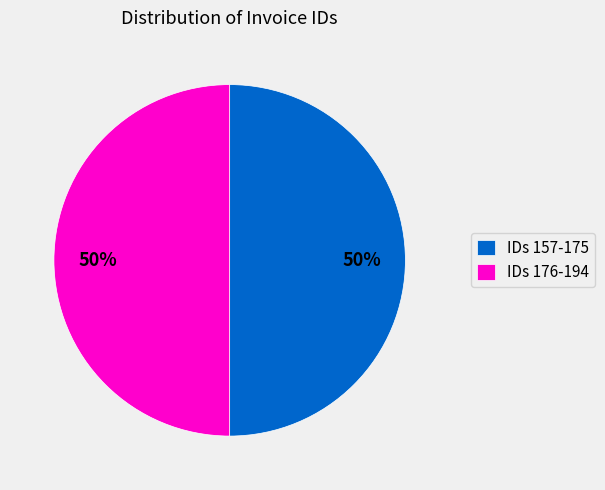

Do IDs 157-175 and IDs 176-194 together represent more than half of the pie?

Yes